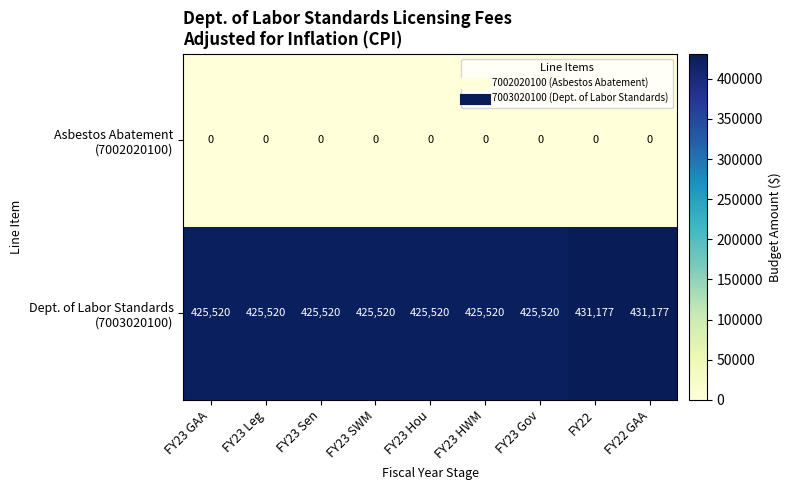

What is the maximum value shown in the chart?

431177